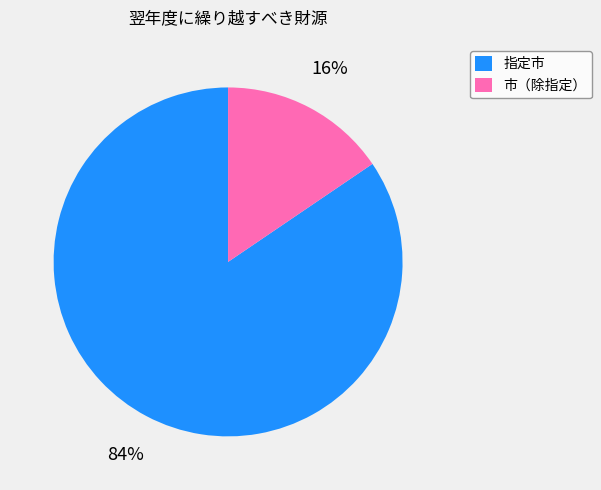

How many segments does this pie chart have?

2